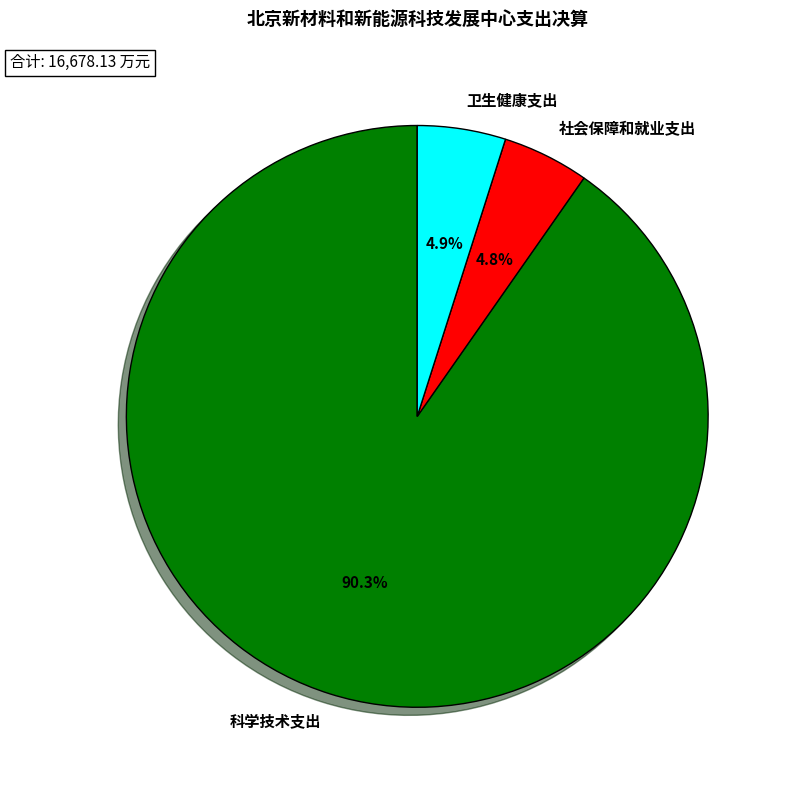

To the nearest percent, what percentage of the pie is 卫生健康支出?

5%